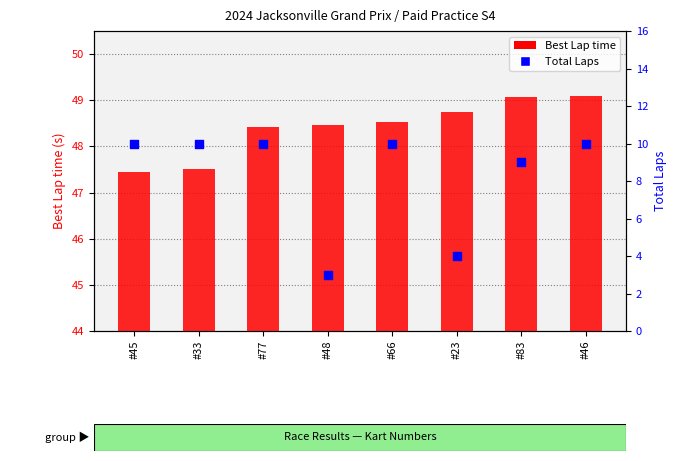

Which series has the largest Y range (max minus min)?

Total Laps